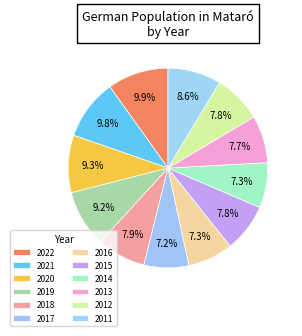

To the nearest percent, what is the average slice percentage?

8%